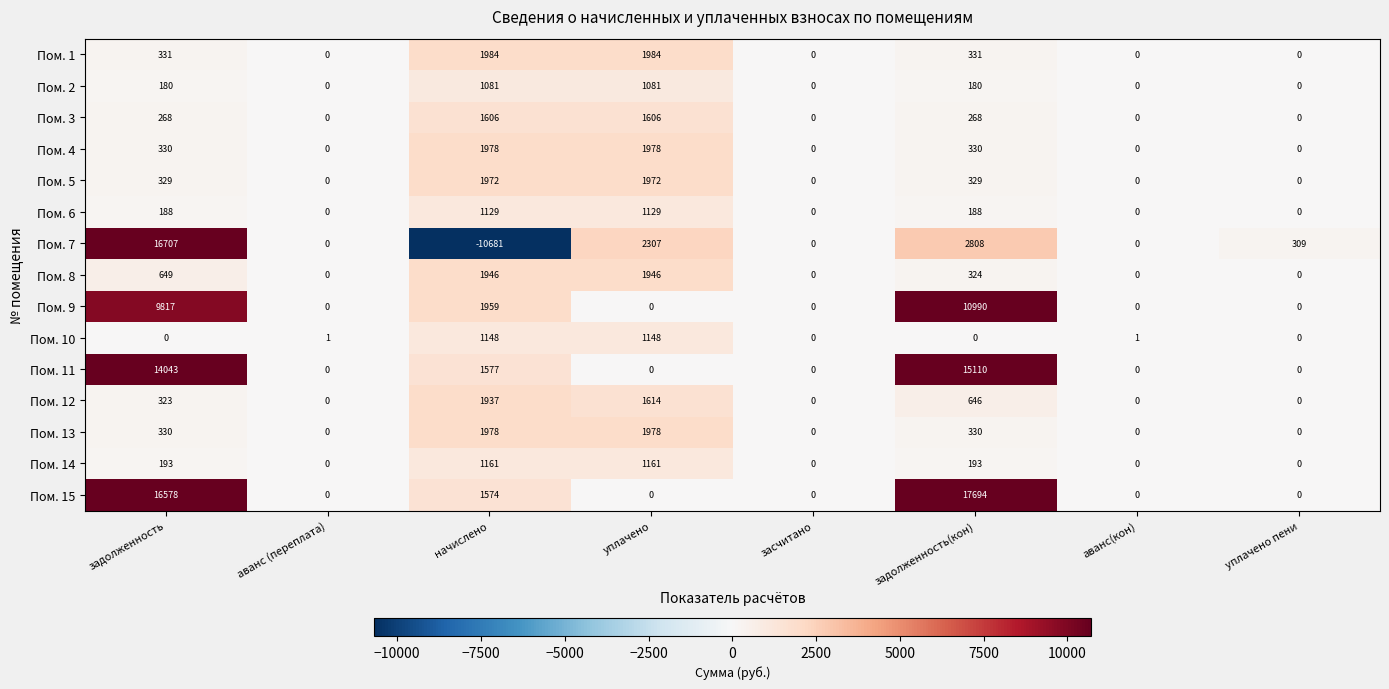

Which series has the largest range (max minus min)?

Пом. 7